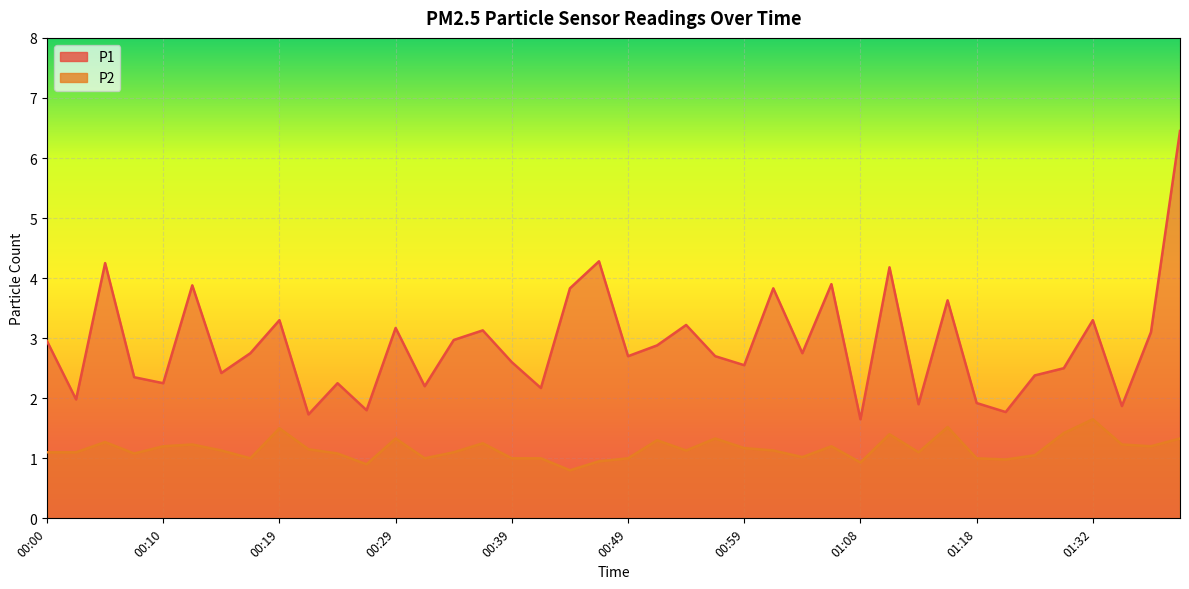

How many distinct data groups are displayed?

2